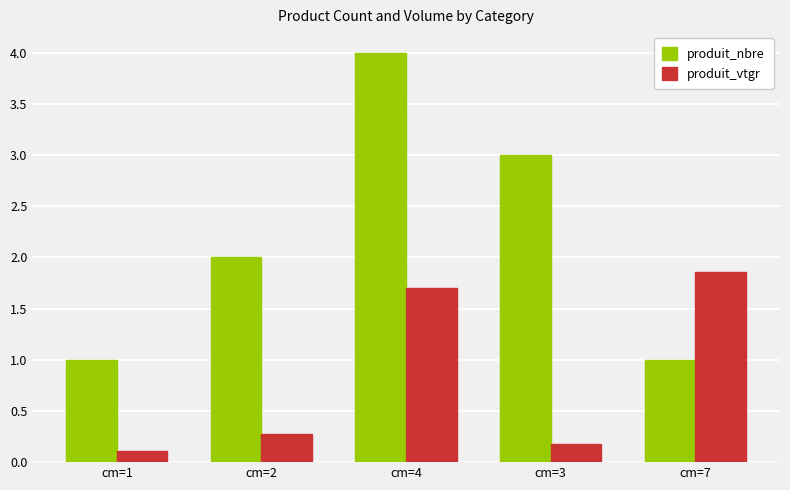

Rank the categories by produit_vtgr value from highest to lowest.

cm=7, cm=4, cm=2, cm=3, cm=1